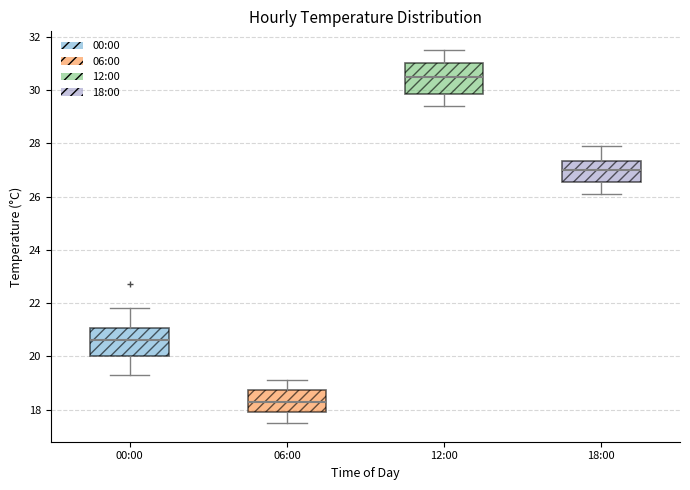

Where does the upper whisker of the box for 06:00 end on the y-axis? The values are not printed on the chart, so give them approximately, as read against the axis.

19.2